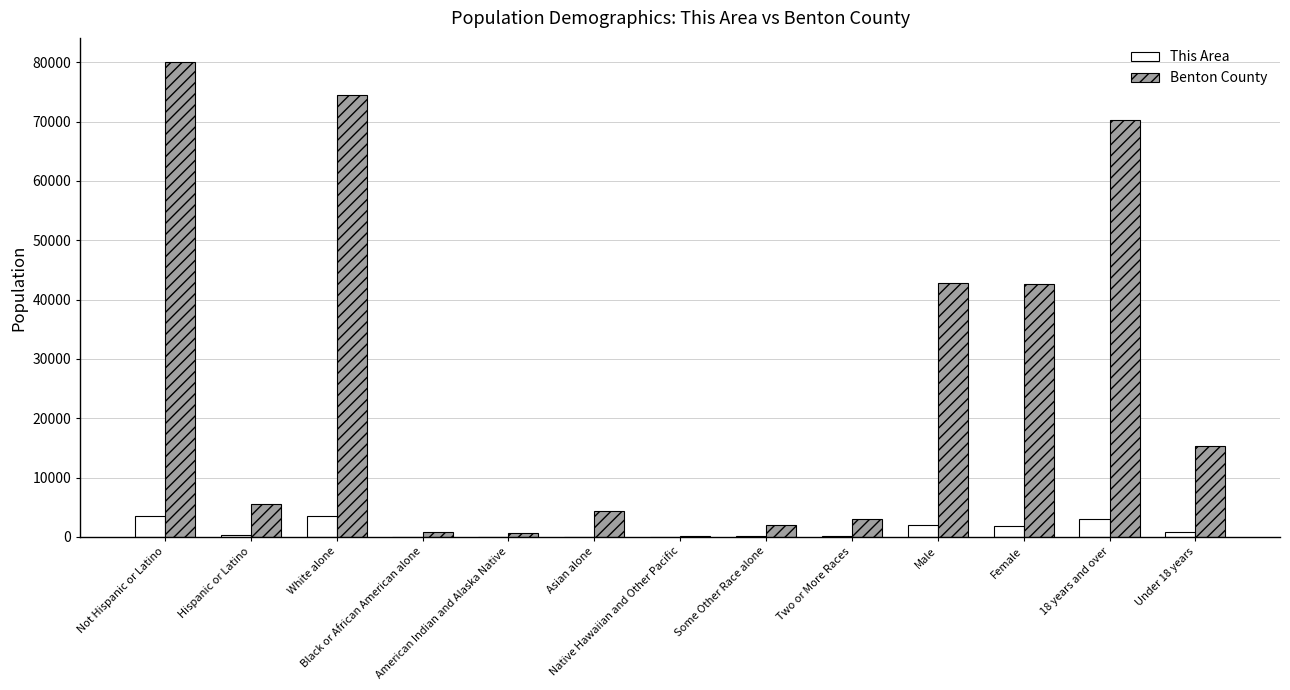

Which category has the highest value across all series?

Not Hispanic or Latino